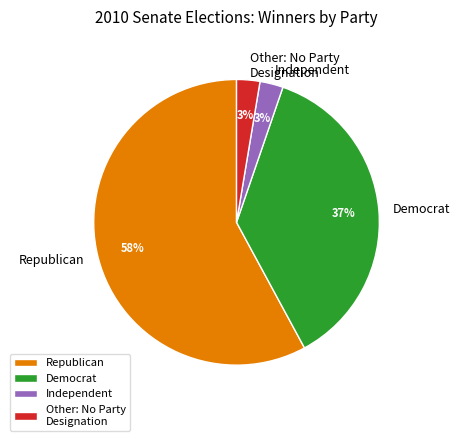

Which slice is the largest?

Republican